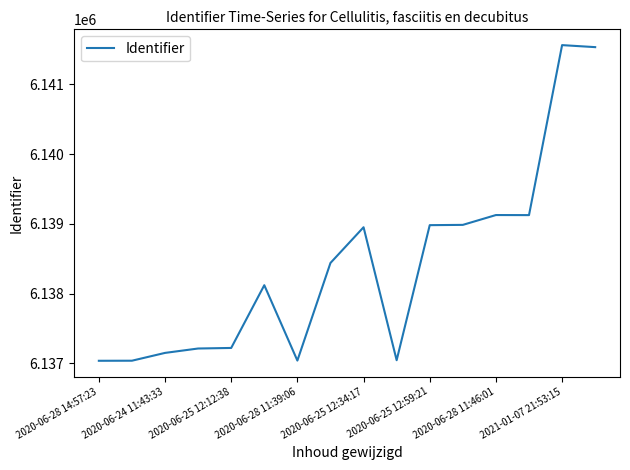

What is the minimum value shown in the chart?

6137037